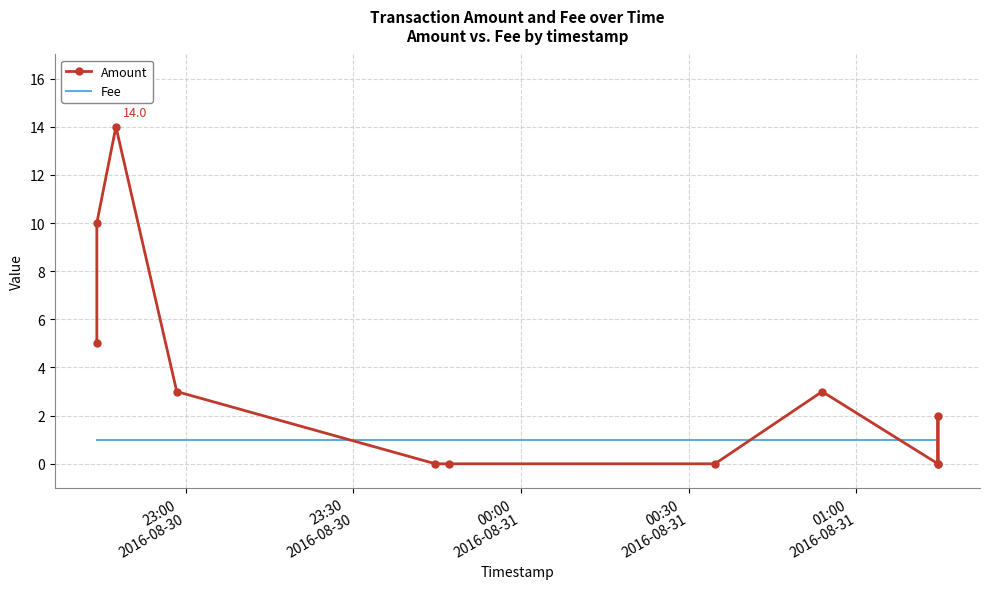

List the series in order of their overall mean, highest first.

Amount, Fee